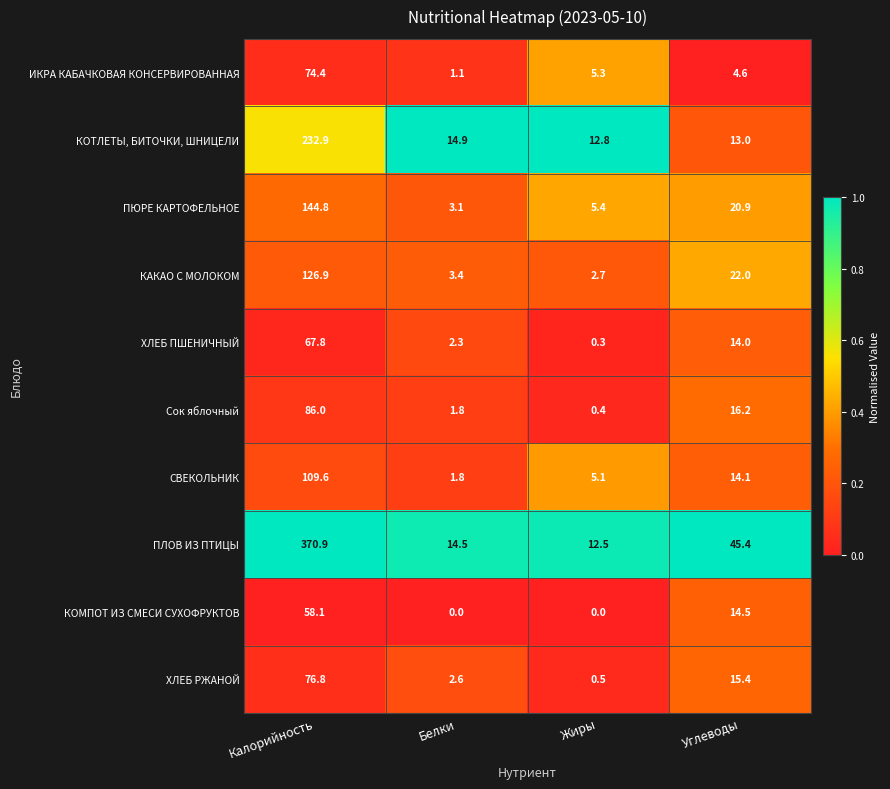

How many series are shown in this chart?

10